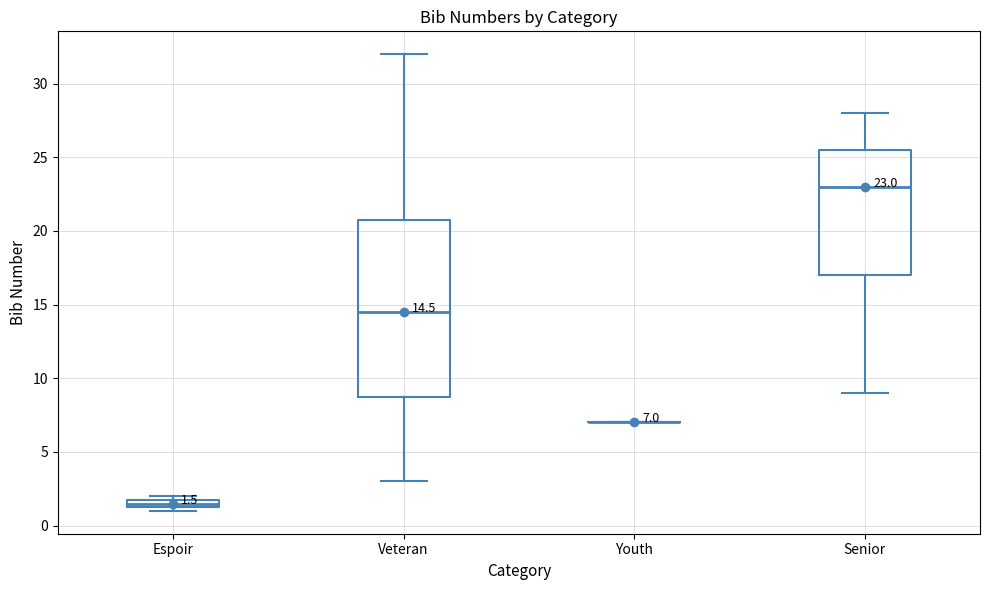

Comparing the boxes themselves (not the whiskers), which one is the tallest?

Veteran